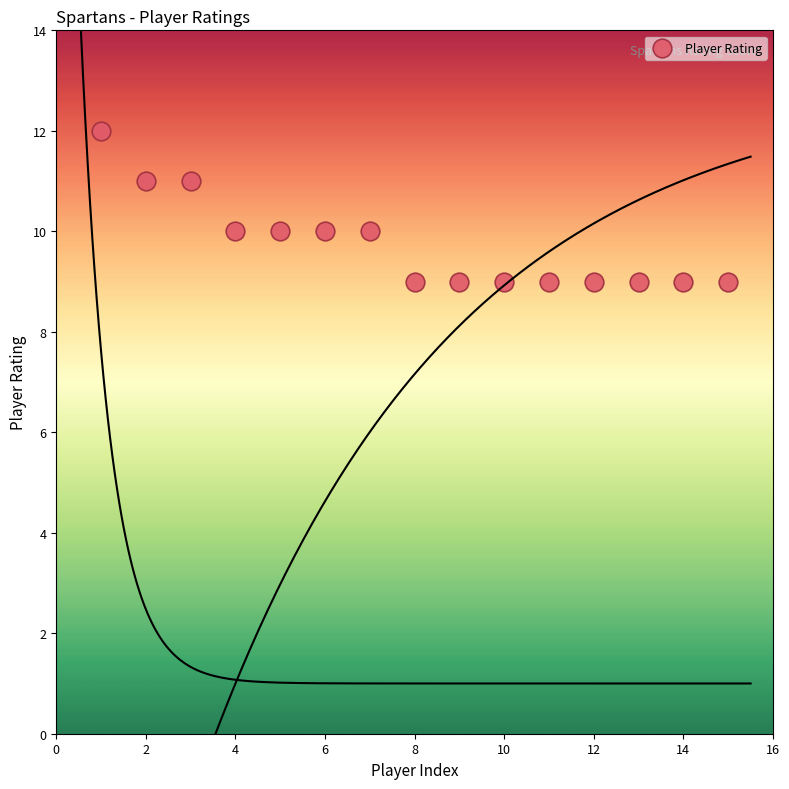

What is the range of Y values (max minus min)?

3